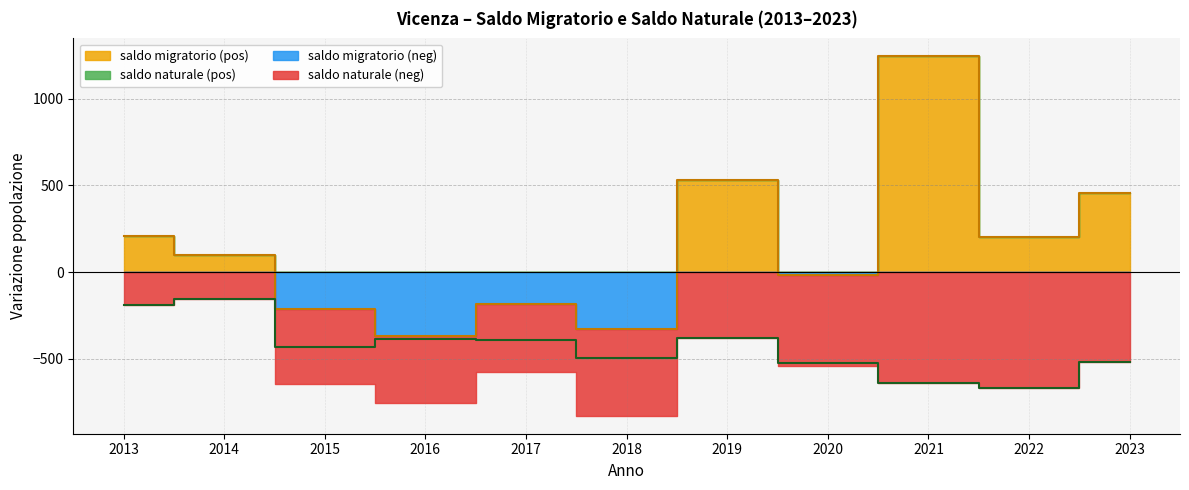

List the series in order of their overall mean, highest first.

saldo migratorio, saldo naturale